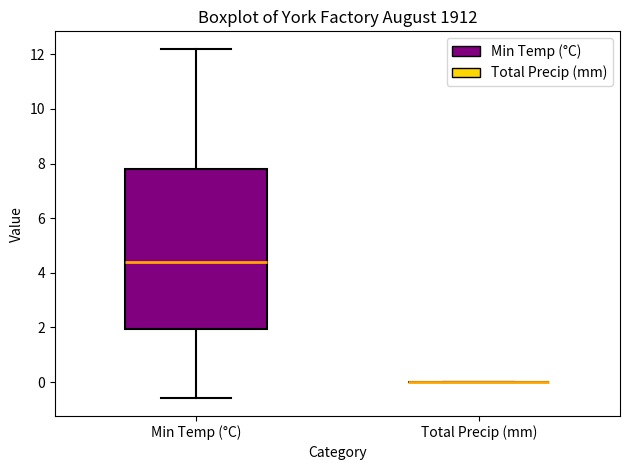

Reading left to right, read every box against the y-axis: the position of its median line, the range the box covers, and the ends of its whiskers. The values are not printed on the chart, so give them approximately, as read against the axis.

Min Temp (°C): median 4.4, box 2.0 to 7.8, whiskers -0.6 to 12.2
Total Precip (mm): box collapsed to a line at 0.0, whiskers 0.0 to 0.0